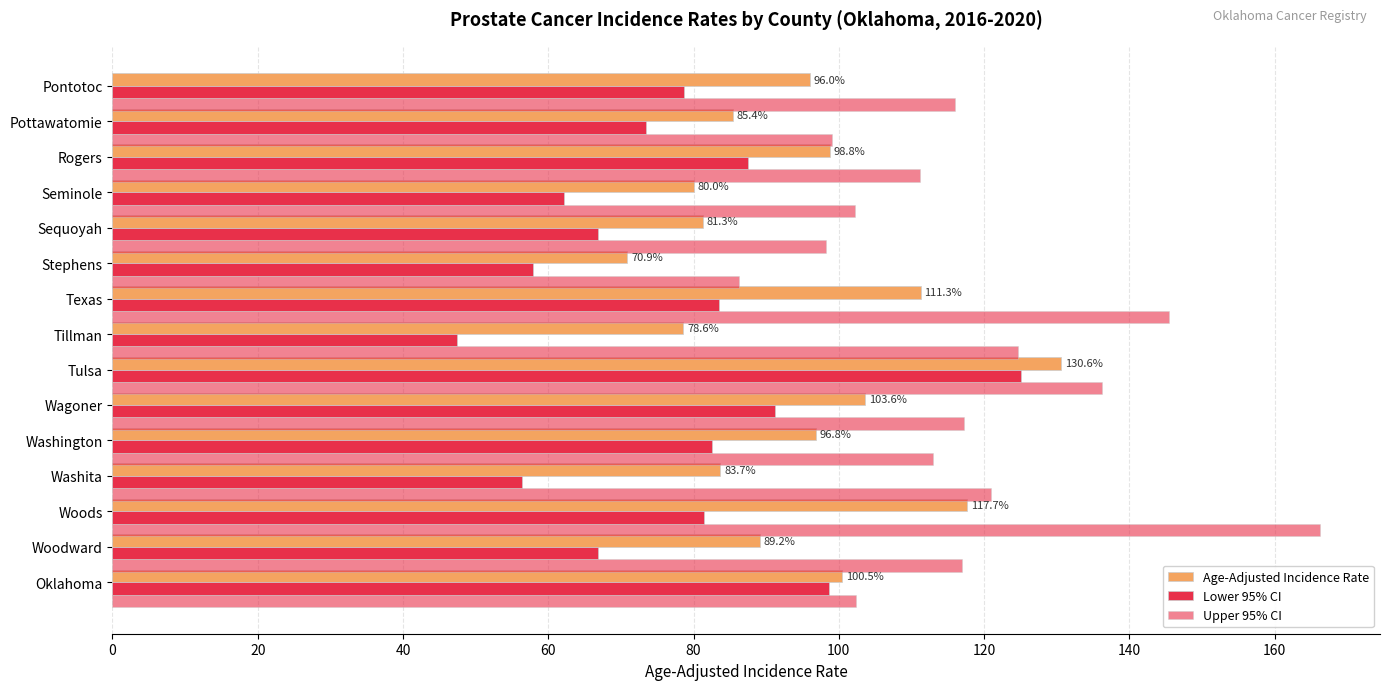

Count the number of categories in the chart.

15